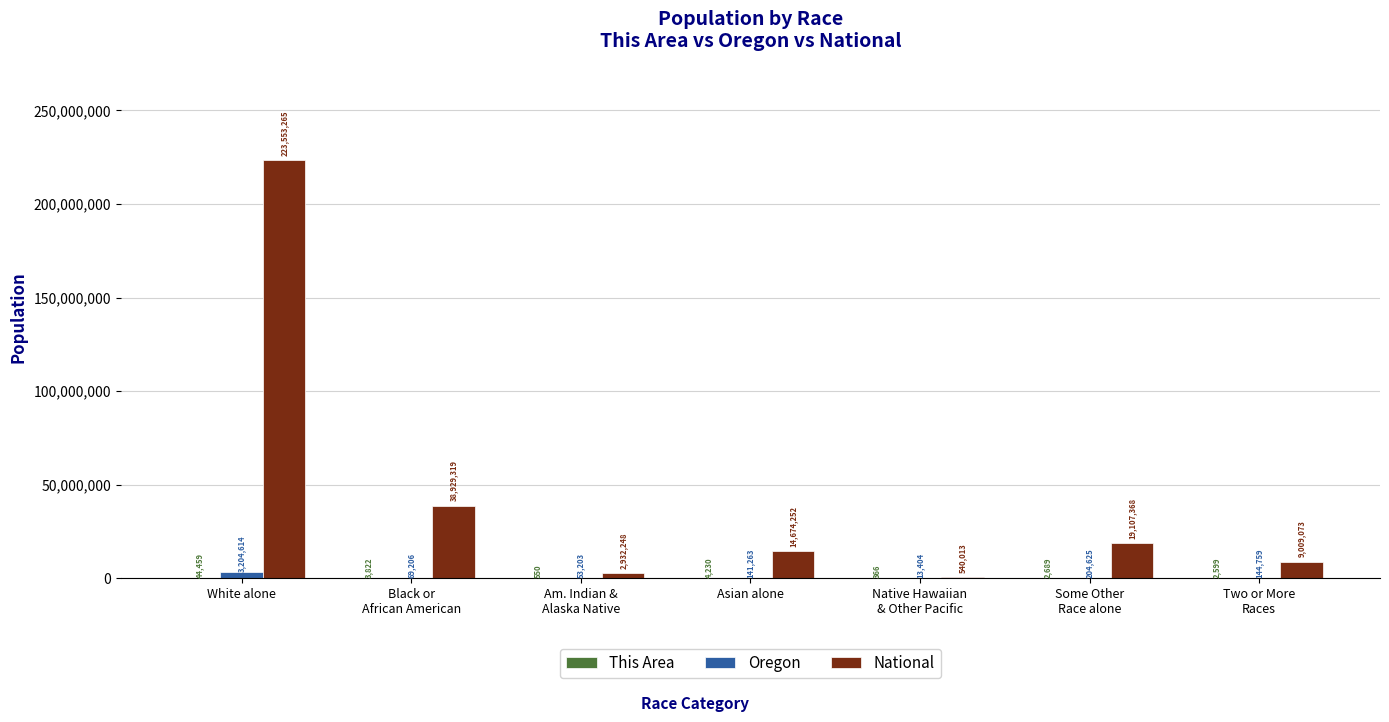

Count the number of categories in the chart.

7